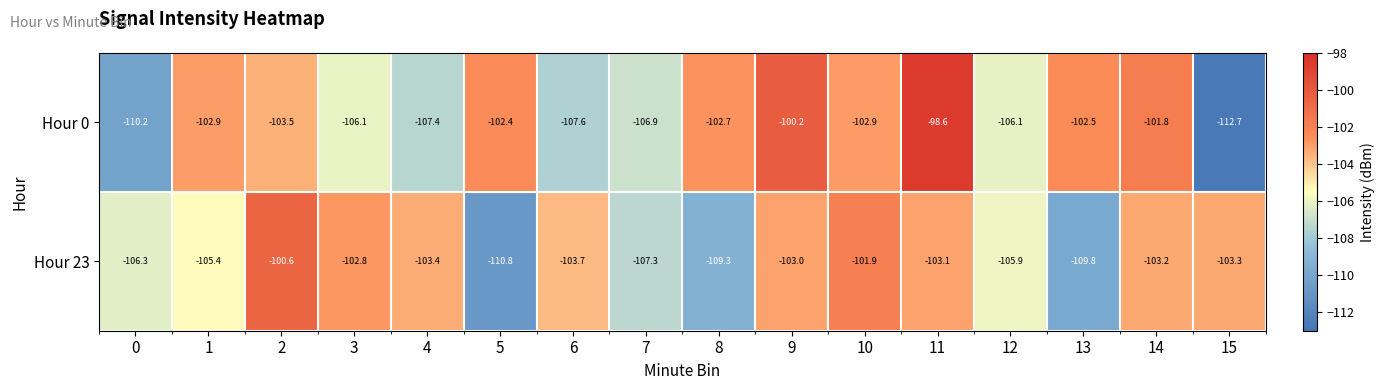

Count the number of data series in this chart.

2